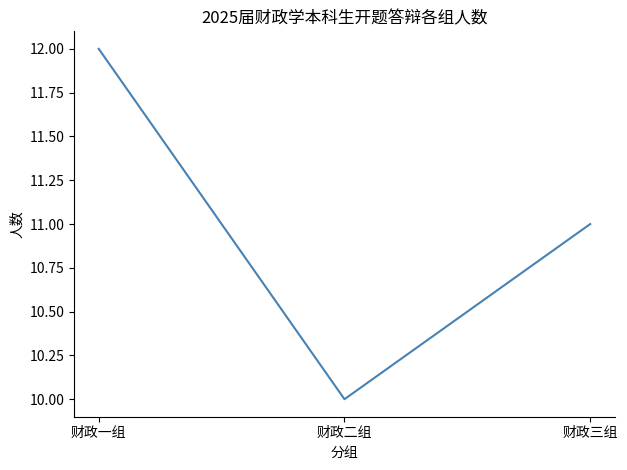

Read the value at 财政三组.

11